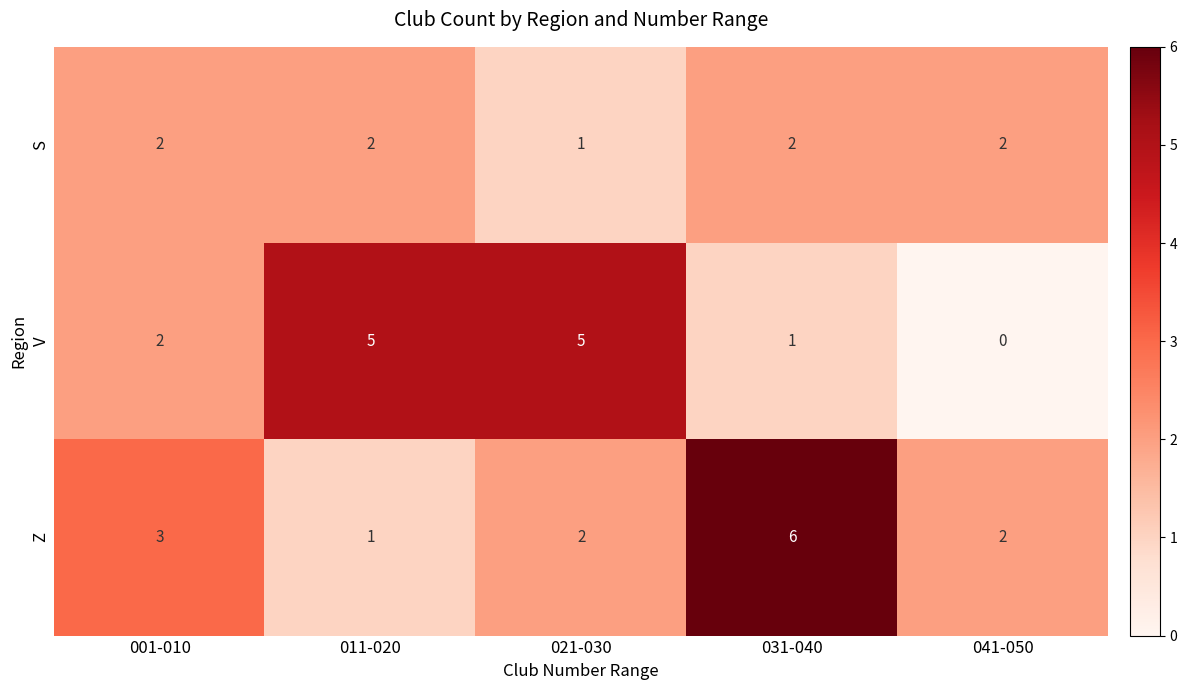

The value of Z at 031-040 is 6. True or false?

True